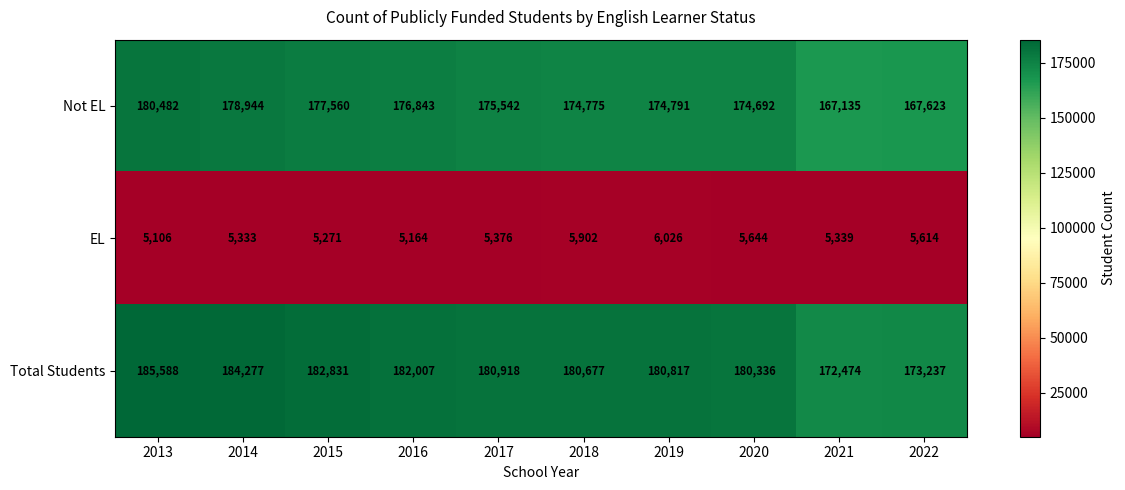

What value does the Total Students series have at 2013?

185588